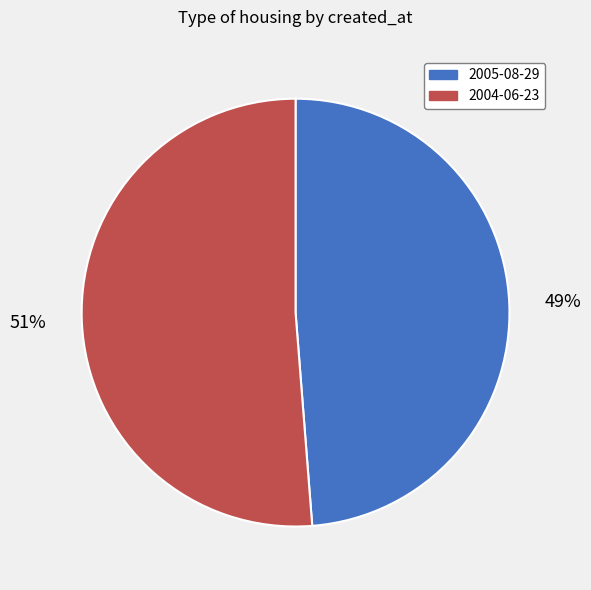

To the nearest percent, what percentage of the pie is 2005-08-29?

49%